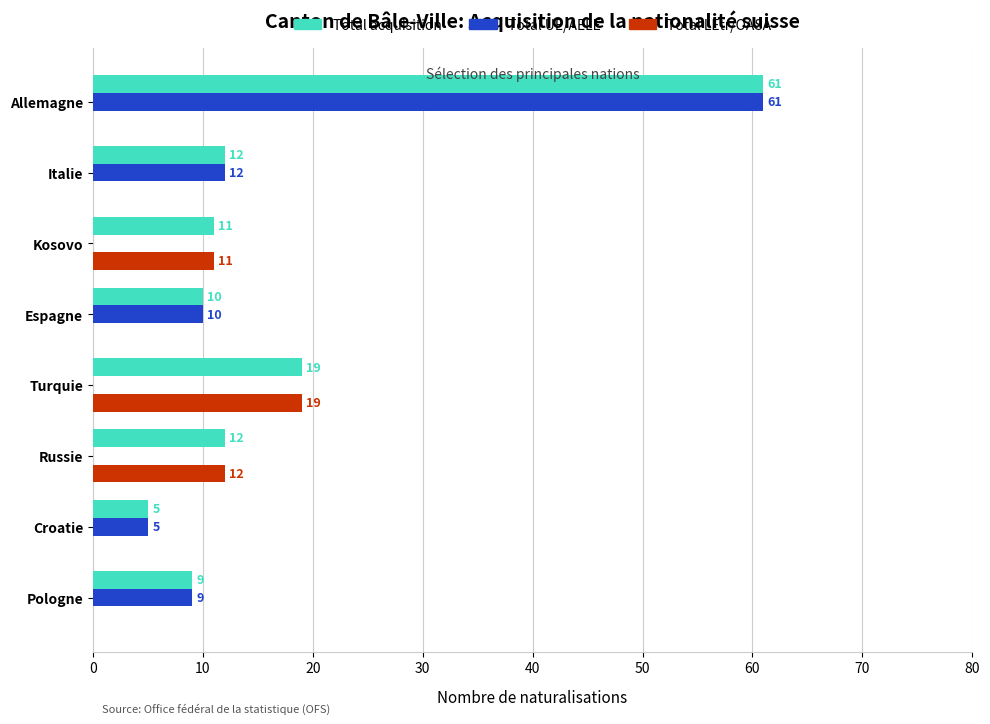

Is the value of Total LEtr/OASA at Russie greater than the value of Total UE/AELE at Pologne?

Yes